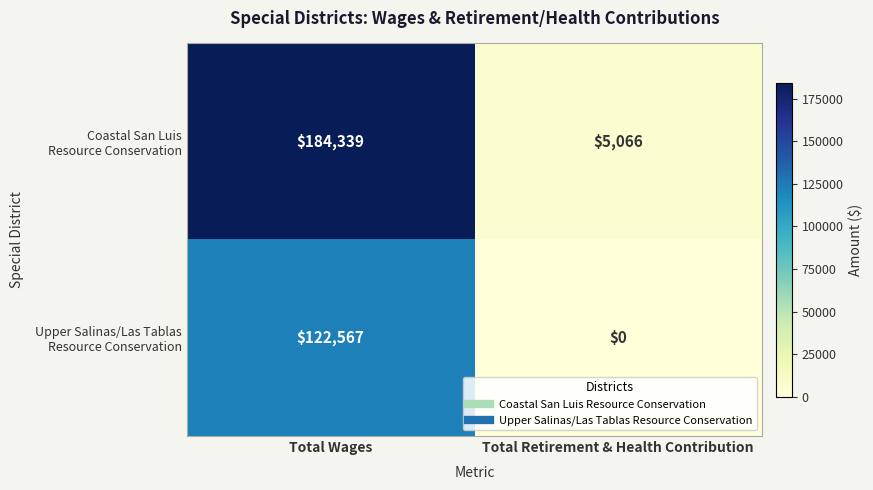

At which category is the sum across all series the highest?

Total Wages